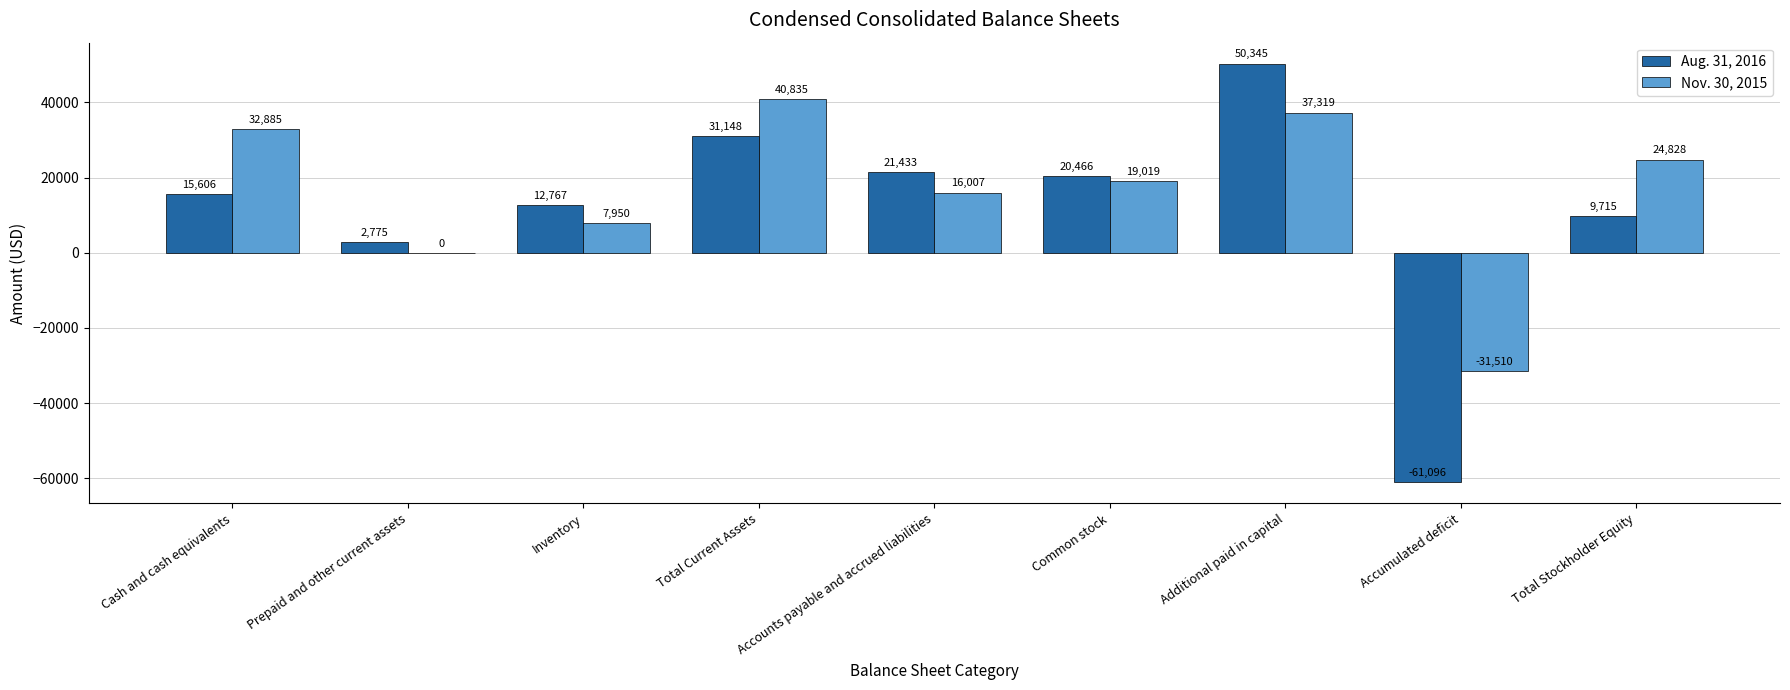

At which label is Nov. 30, 2015 closest to 4662?

Inventory